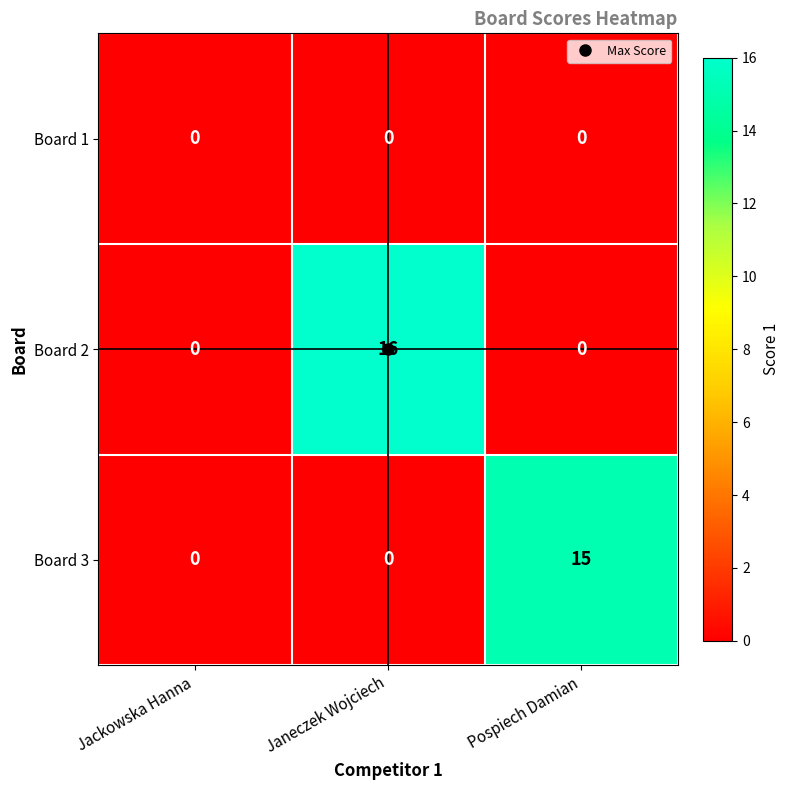

What is the average value of the Board 3 series?

5